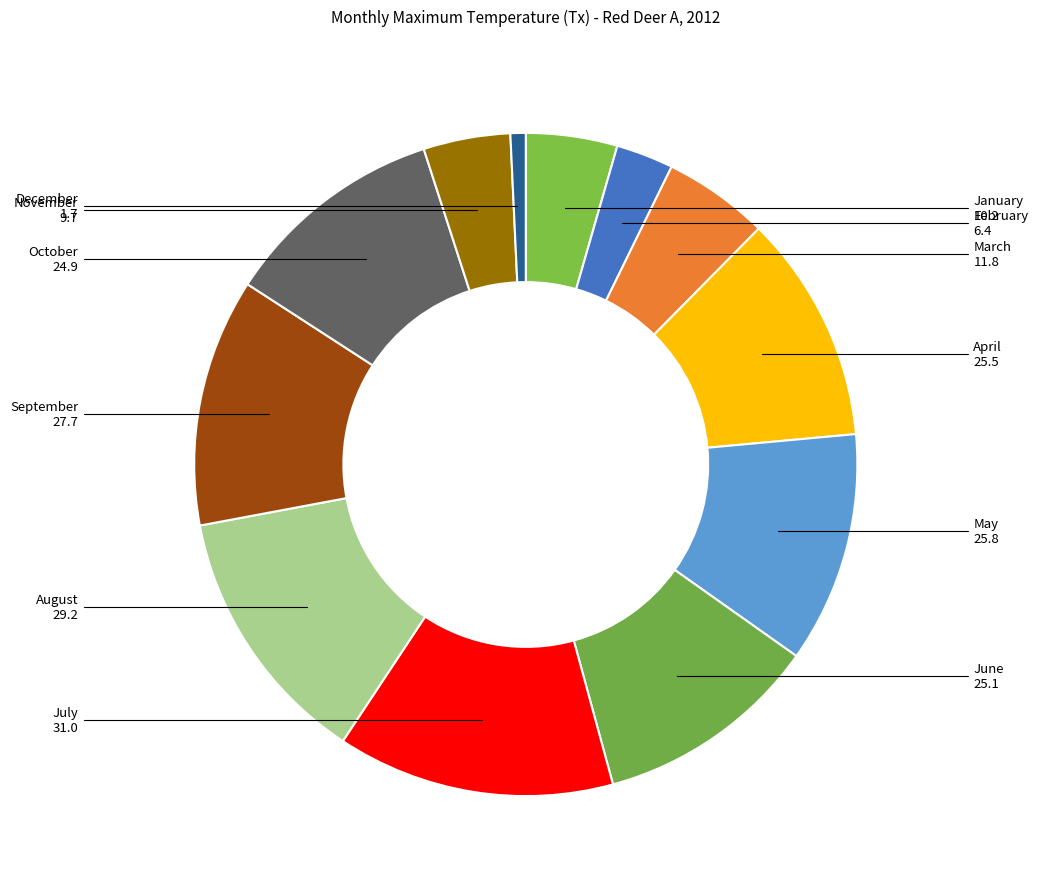

Count the number of slices in the pie.

12